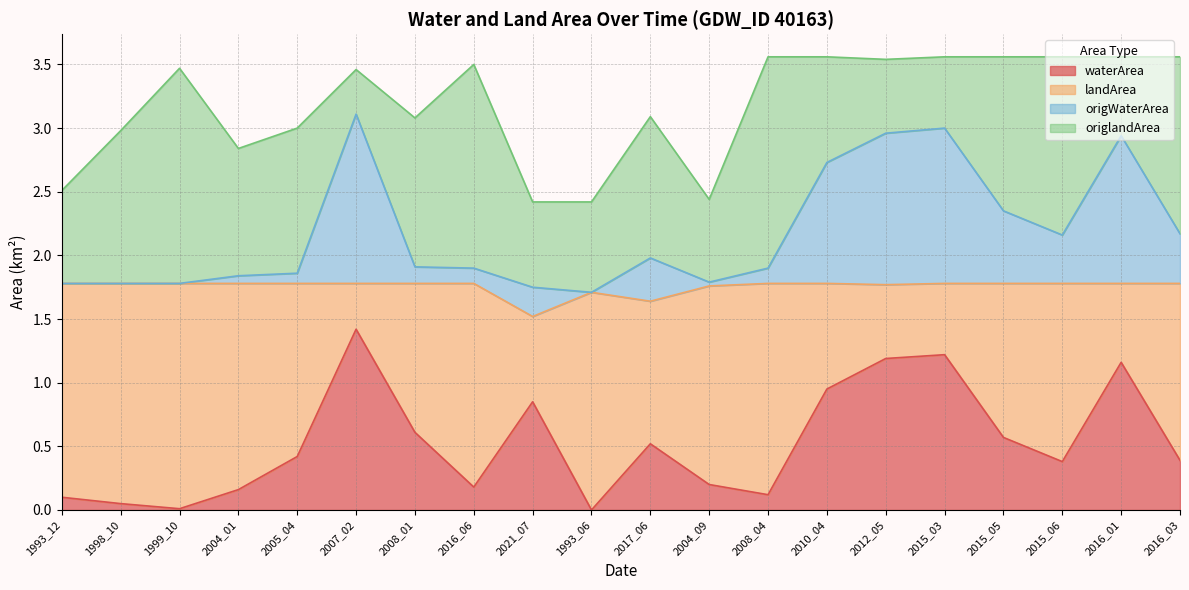

Which series has the largest range (max minus min)?

waterArea